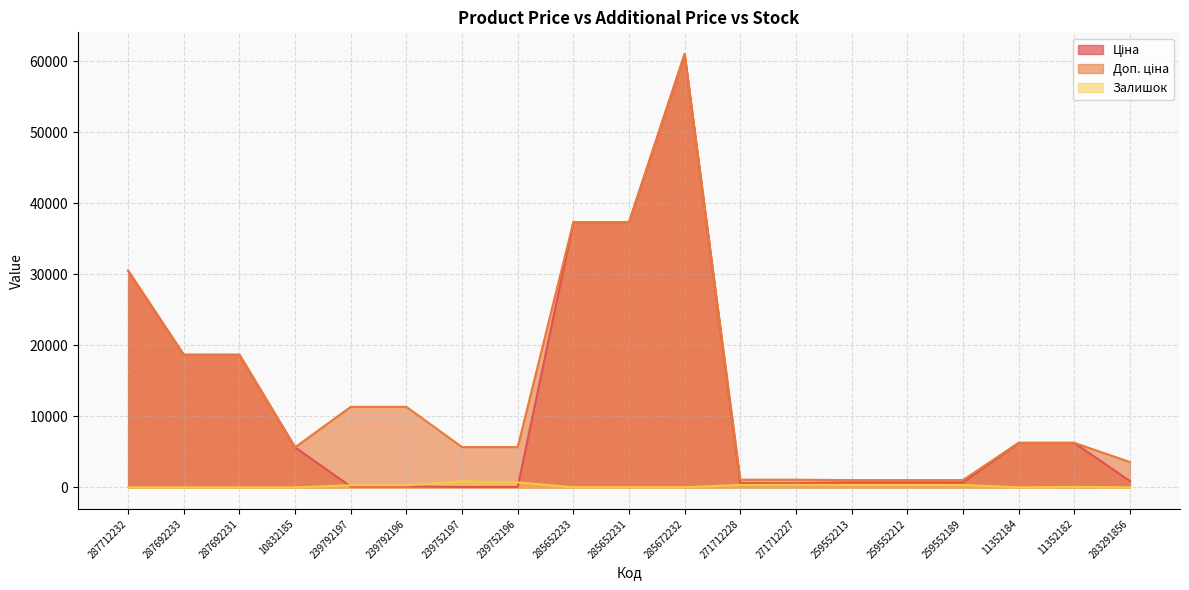

Which category has the highest value across all series?

285672232